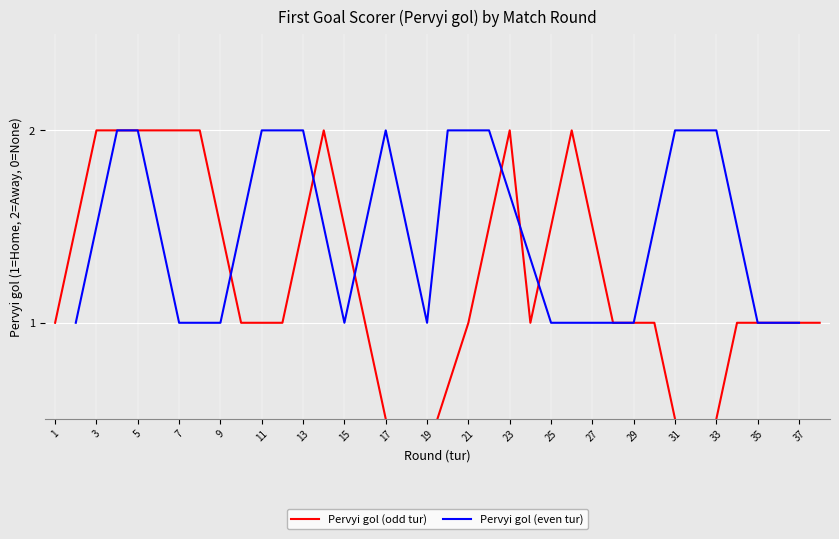

Reading left to right, extract all data points from this chart.

Pervyi gol (odd tur): 1	2	2	2	1	1	2	1	0	1	2	1	2	1	1	0	1	1	1
Pervyi gol (even tur): 1	2	2	1	1	2	2	1	2	1	2	2	1	1	1	2	2	1	1